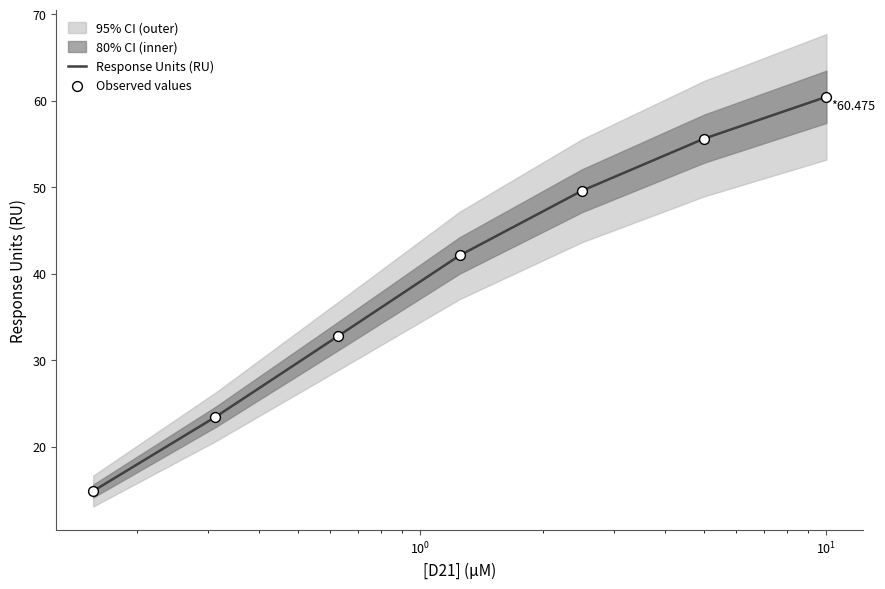

What is the maximum value for Response Units (RU)?

60.5